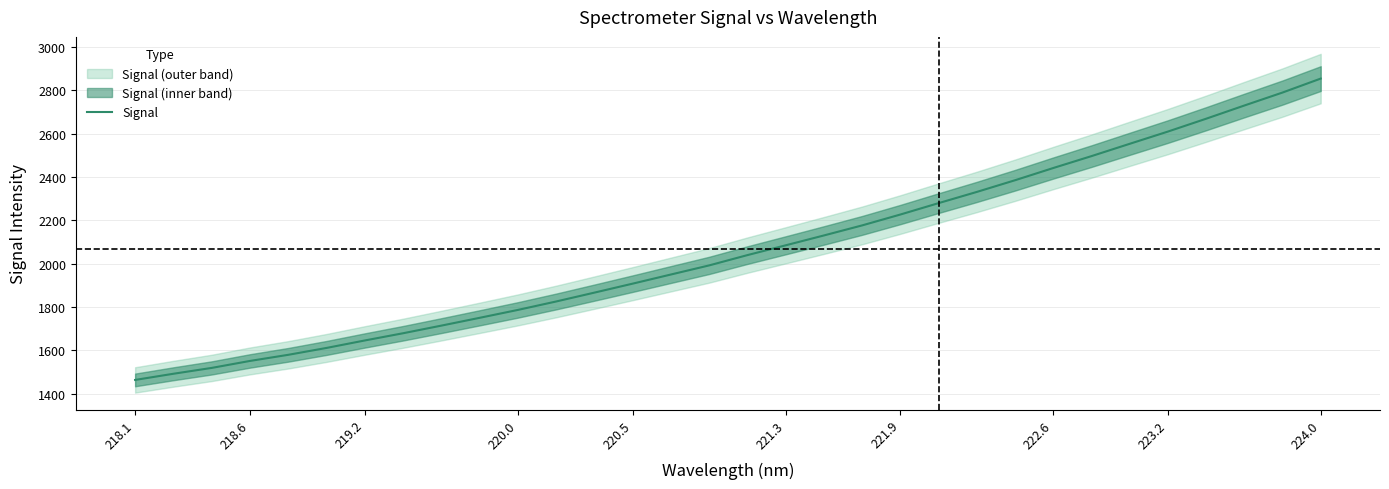

What is the lowest value of the Signal series?

1463.4